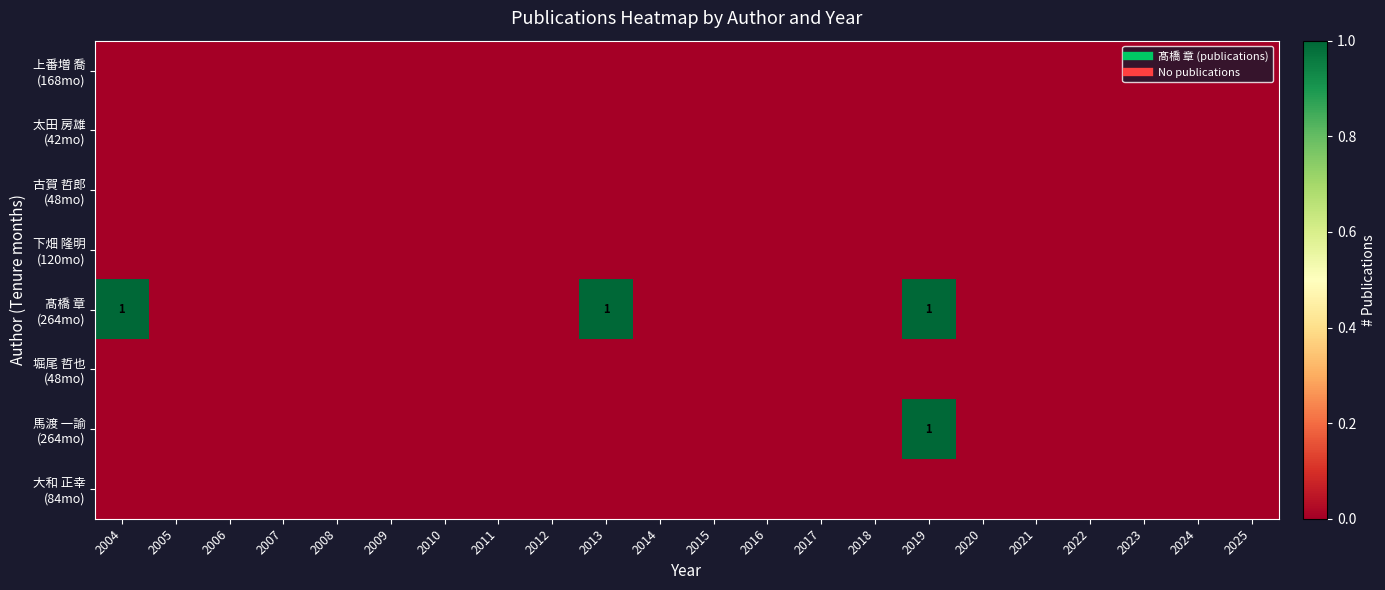

Which series has the widest spread of values?

髙橋 章 (264mo)